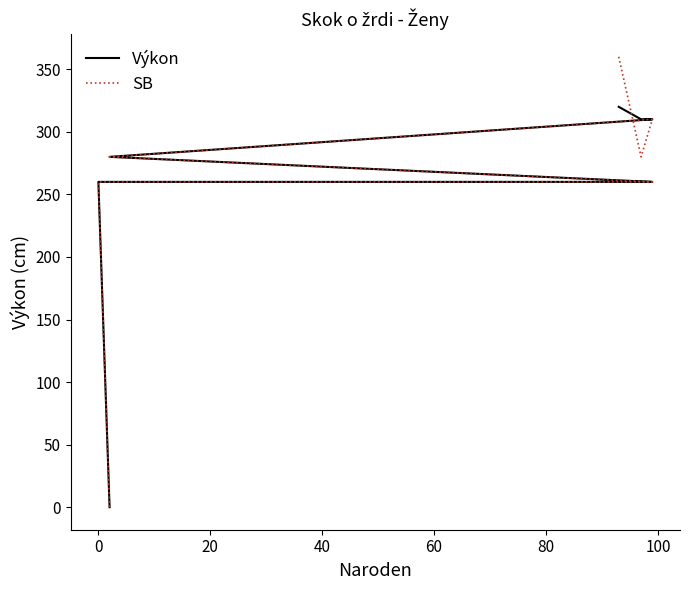

Is the value of Výkon at 0 greater than the value of SB at 0?

No